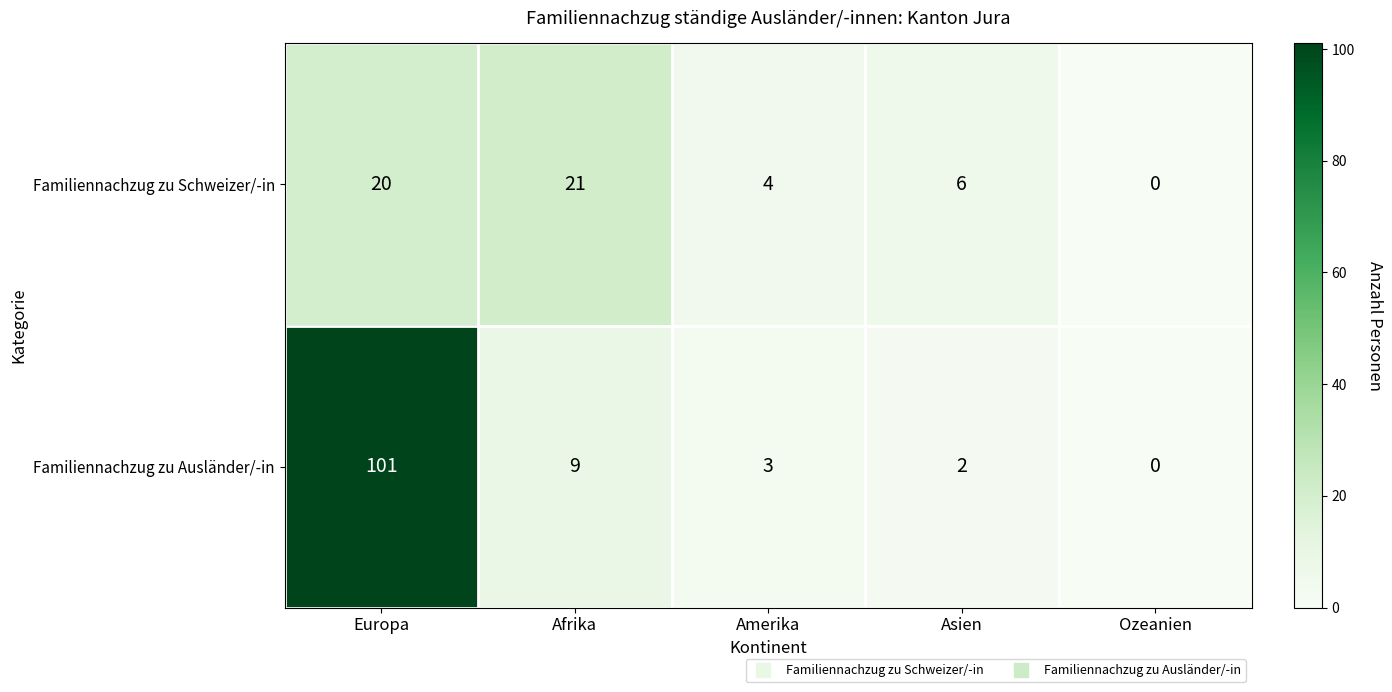

What is the sum of all Familiennachzug zu Ausländer/-in values?

115